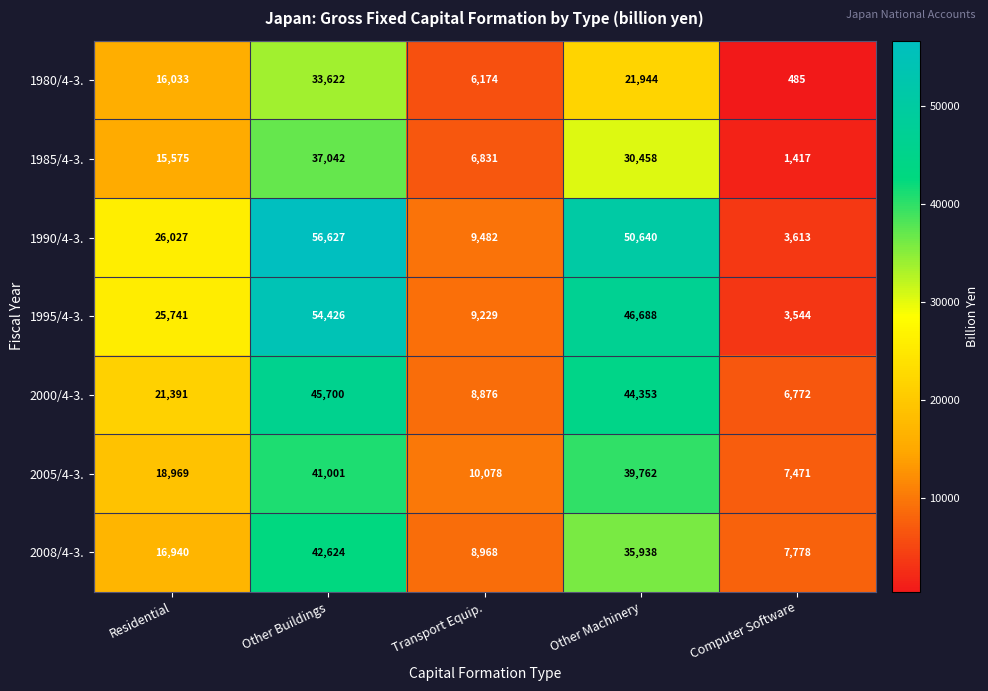

What is the total value across all series at Computer Software?

31080